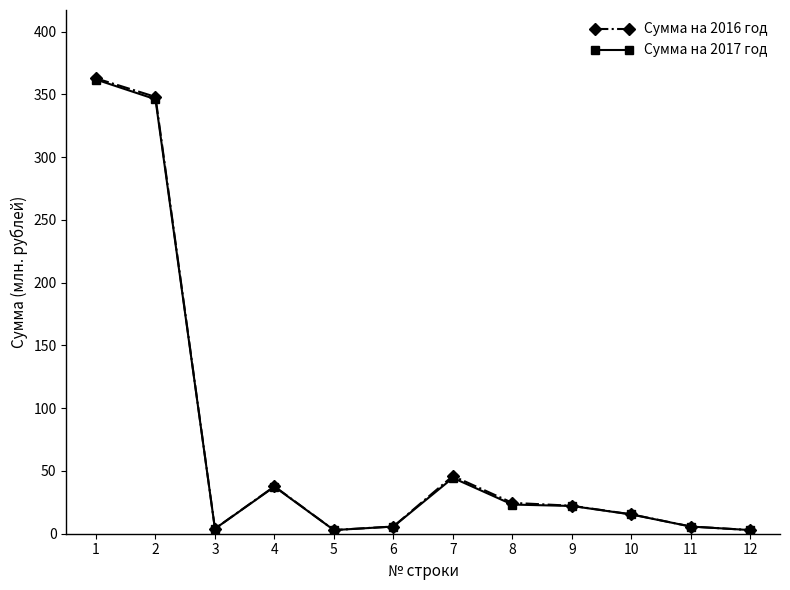

The Сумма на 2017 год series shows 5.7 at 11. True or false?

True